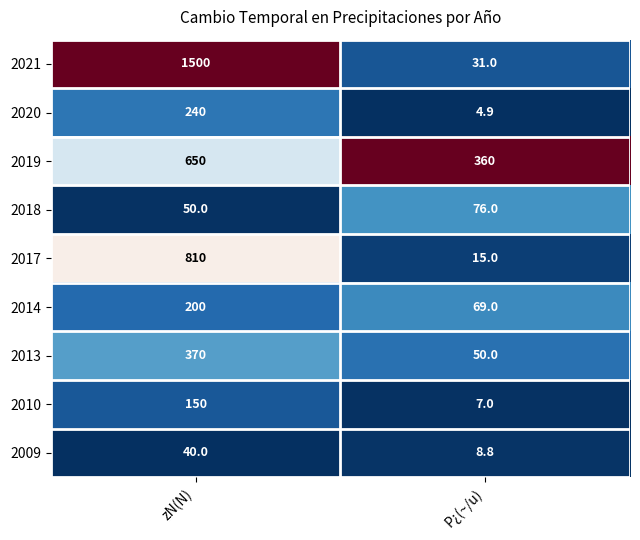

Is it true that 2021 equals 834.9 at zN(N)?

False